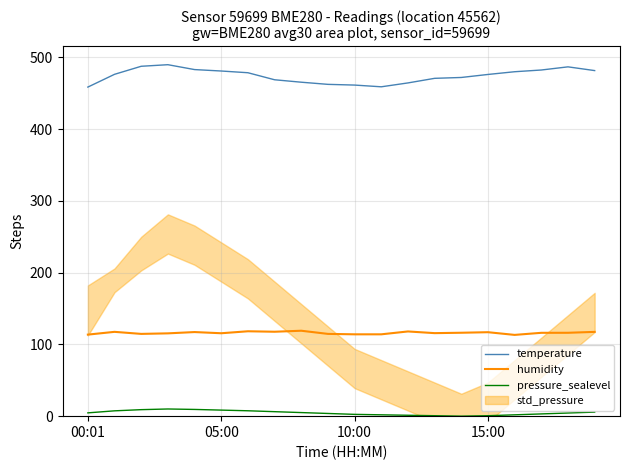

Rank the series at 13 from highest to lowest value.

temperature, humidity, pressure_sealevel